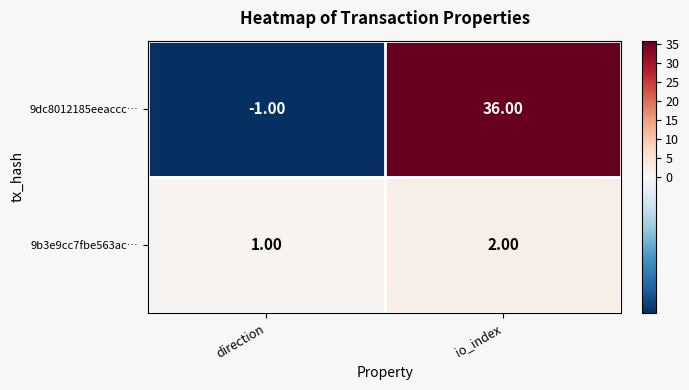

Which series has the widest spread of values?

9dc8012185eeaccc…